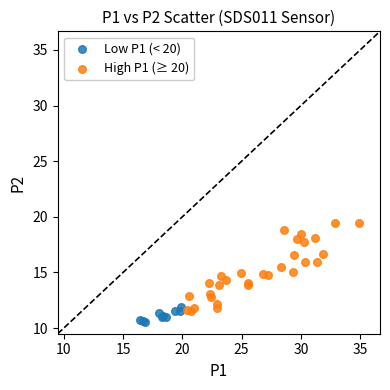

Which series contains the highest Y value?

High P1 (≥ 20)